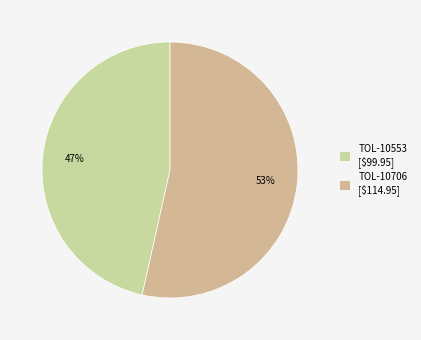

Which category has the biggest portion of the pie?

TOL-10706